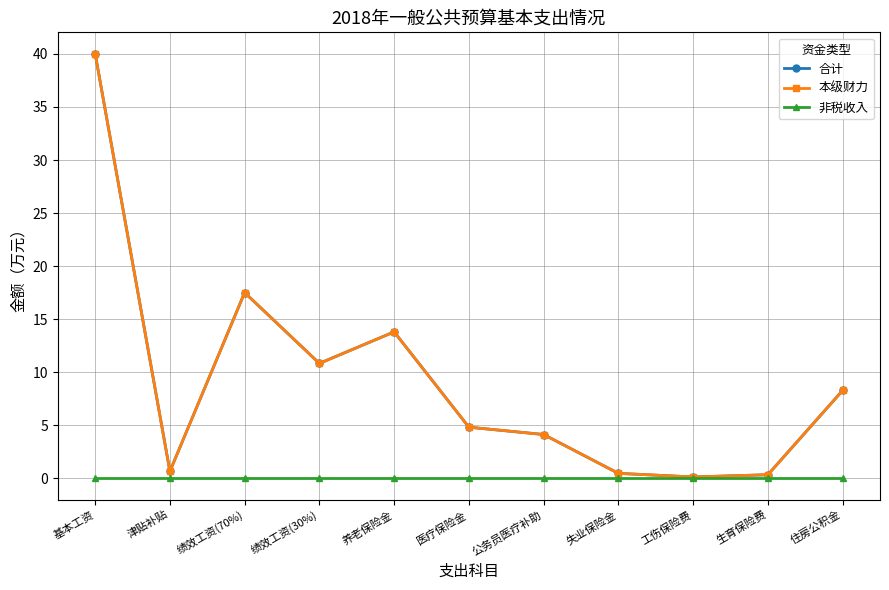

Does the chart have visible grid lines?

Yes